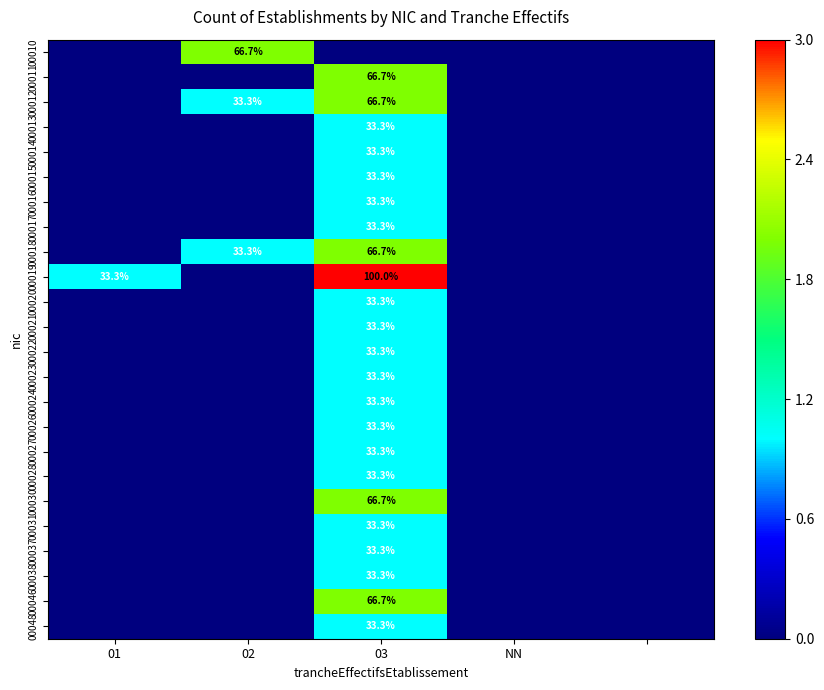

Is it true that 00010 equals 110.4 at 02?

False